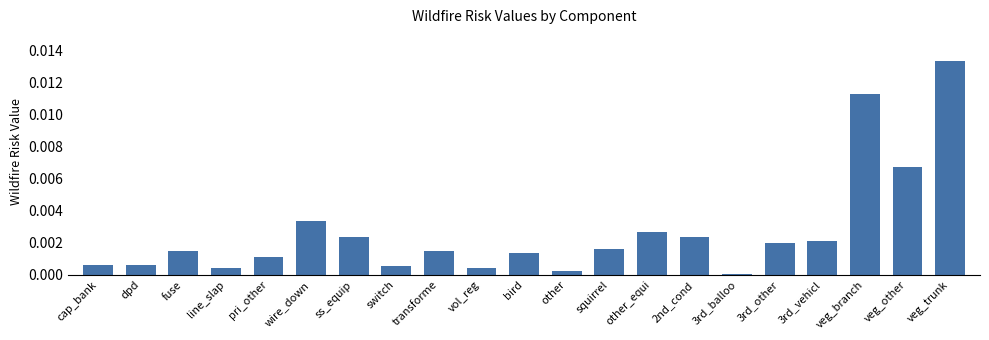

What is the label of the 7th bar from the right?

2nd_cond